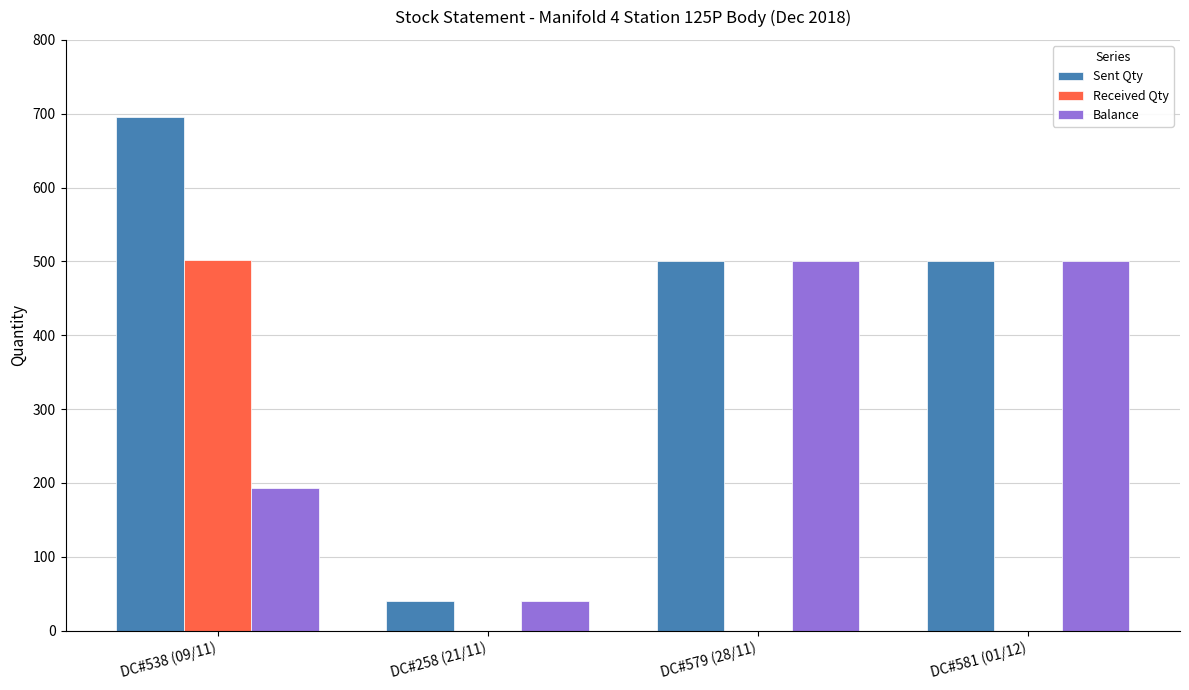

Reading left to right, what are all the values shown in this chart?

Sent Qty: DC#538 (09/11)=695	DC#258 (21/11)=40	DC#579 (28/11)=500	DC#581 (01/12)=500
Received Qty: DC#538 (09/11)=502	DC#258 (21/11)=0	DC#579 (28/11)=0	DC#581 (01/12)=0
Balance: DC#538 (09/11)=193	DC#258 (21/11)=40	DC#579 (28/11)=500	DC#581 (01/12)=500